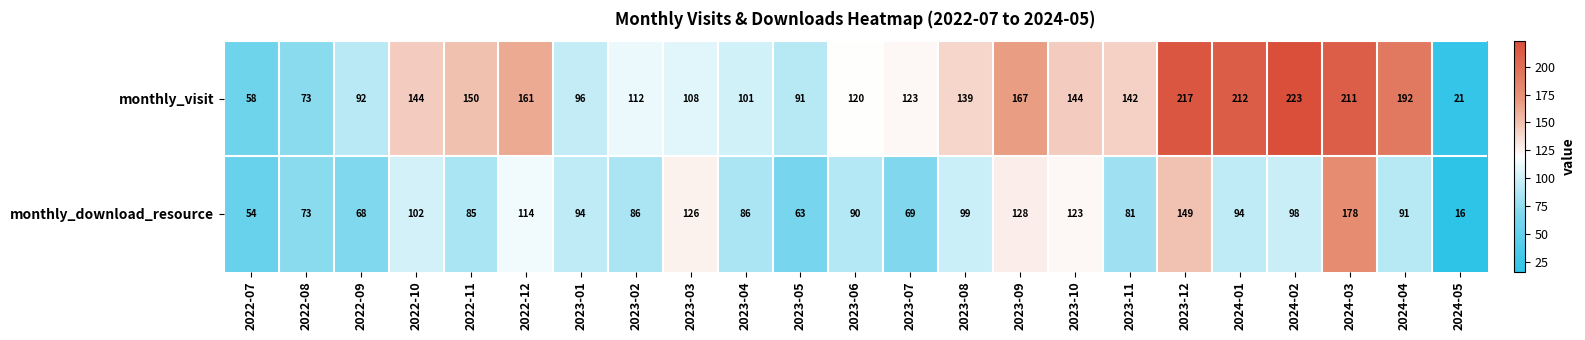

What is the difference between the second highest and minimum values in the monthly_download_resource series?

133